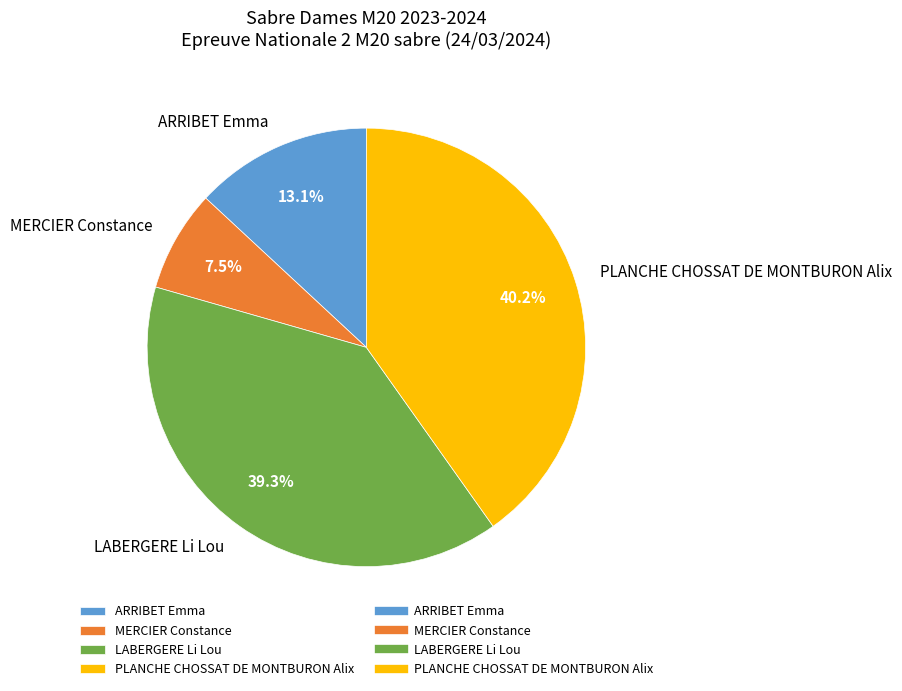

Rank the categories by value from highest to lowest.

PLANCHE CHOSSAT DE MONTBURON Alix, LABERGERE Li Lou, ARRIBET Emma, MERCIER Constance